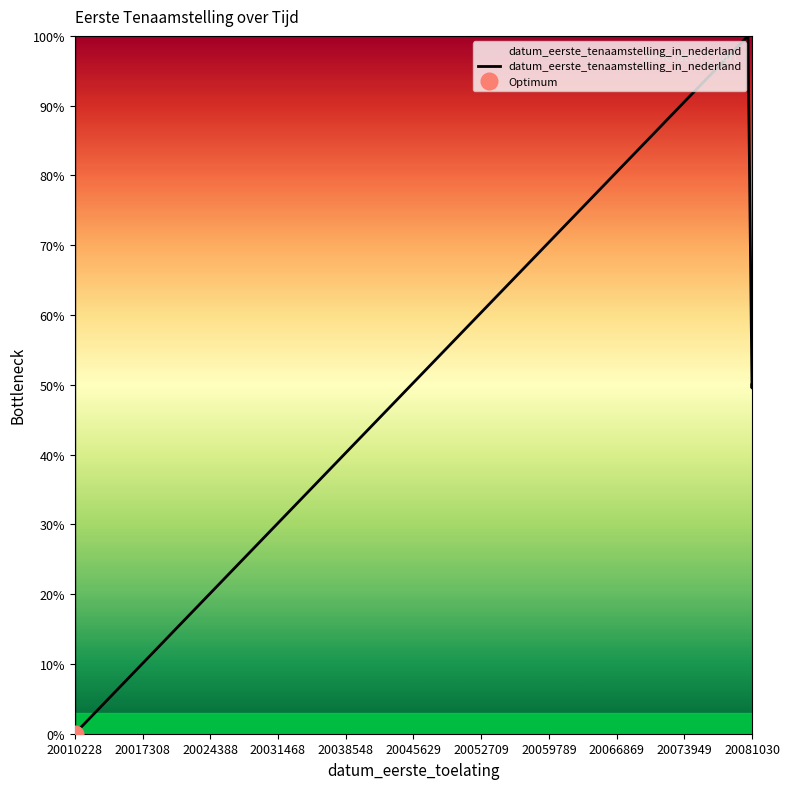

What is the sum of all values?

299.5